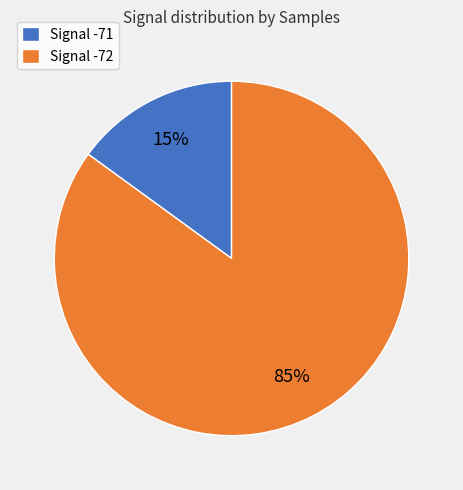

Combined, do Signal -71 and Signal -72 account for over 50%?

Yes